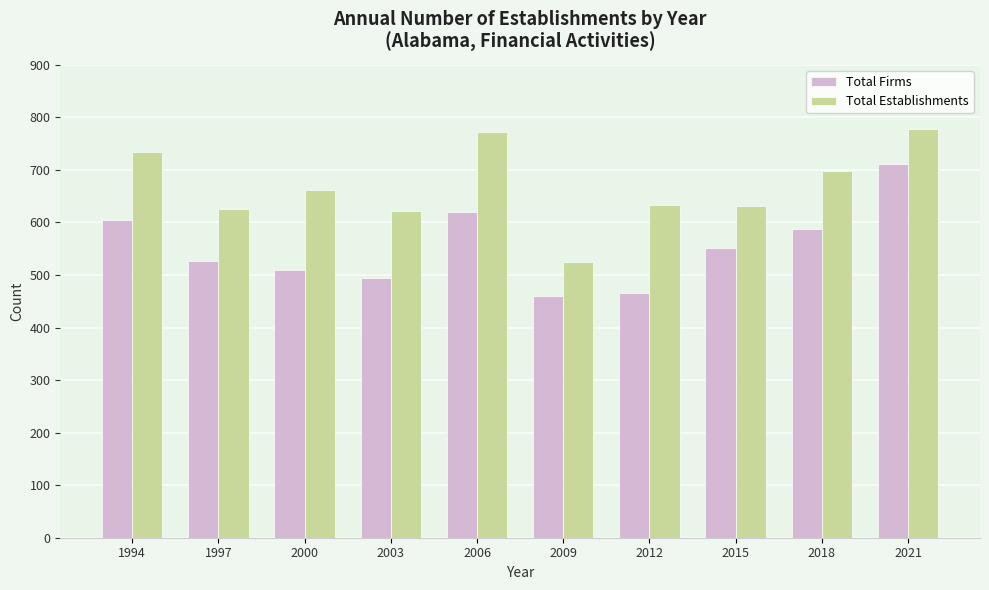

At which category is the sum across all series the highest?

2021